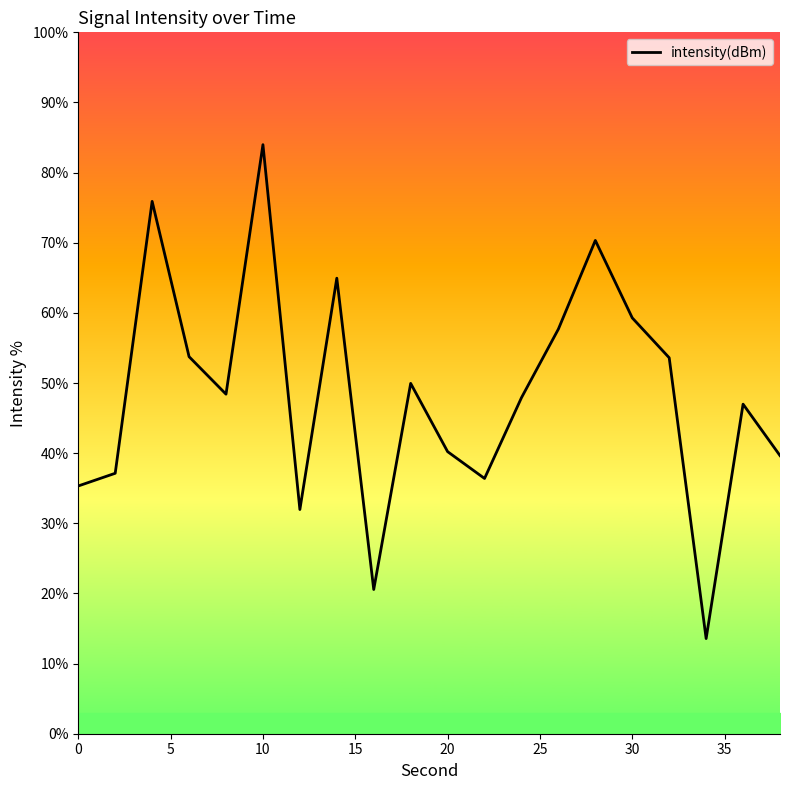

How many lines are shown in the chart?

1